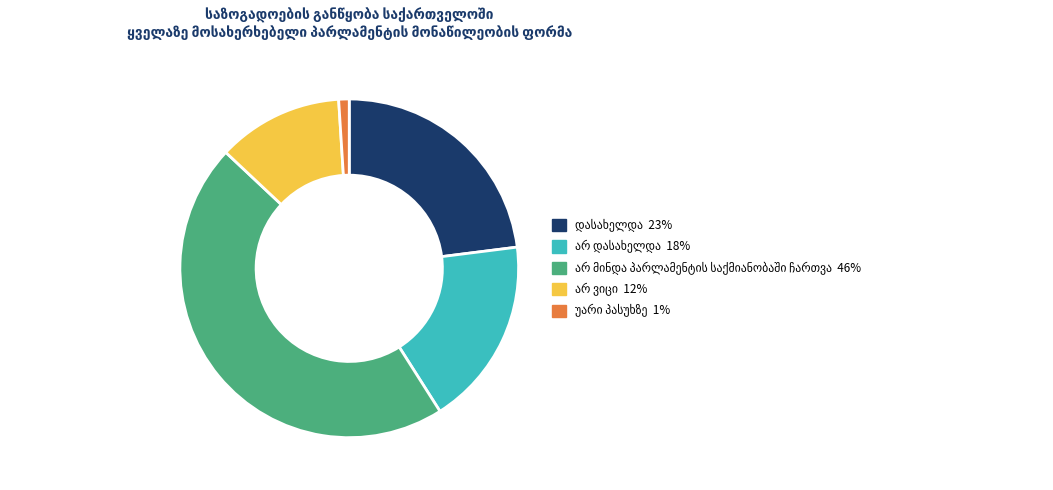

Does any single category account for the majority?

No